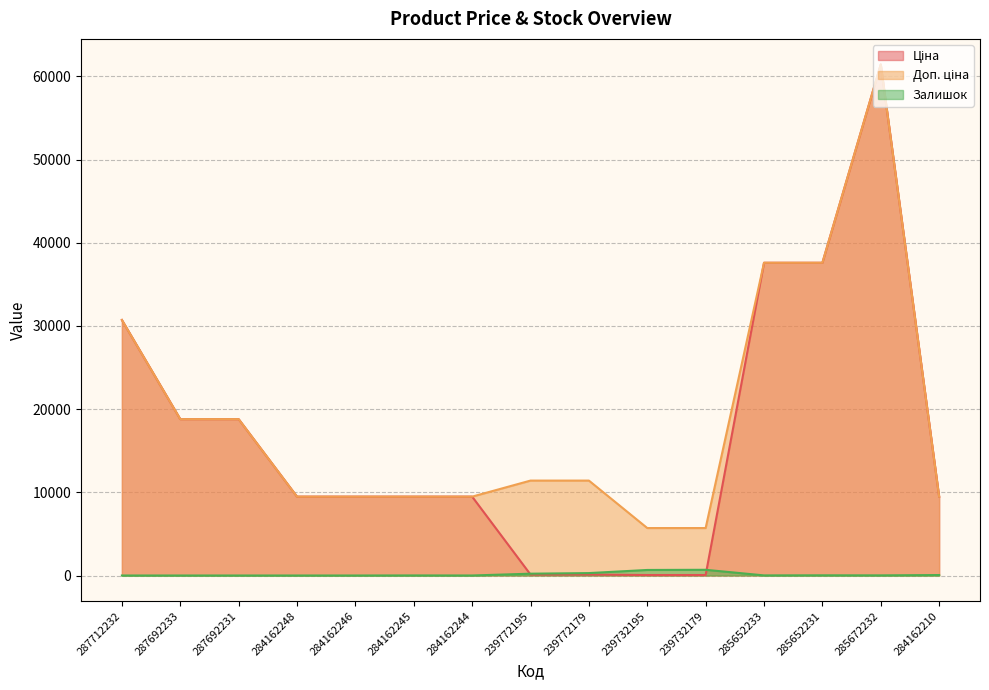

At 239732195, list the series in order from largest to smallest.

Доп. ціна, Залишок, Ціна